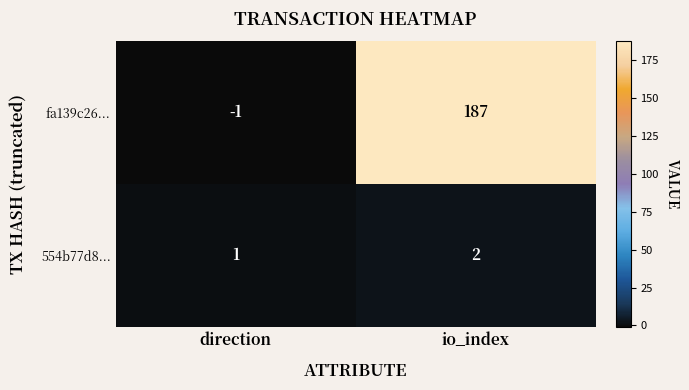

Reading right to left, extract all data points from this chart.

fa139c26...: 187	-1
554b77d8...: 2	1